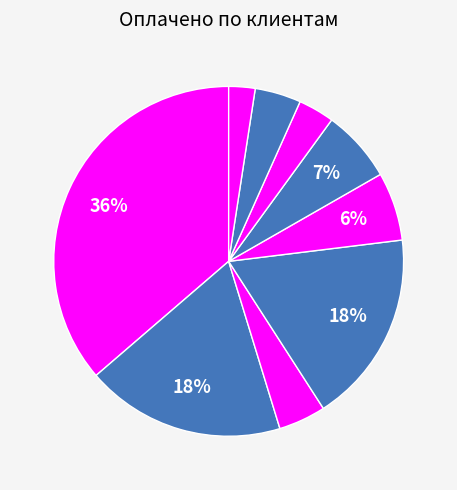

How many slices are in this pie chart?

9